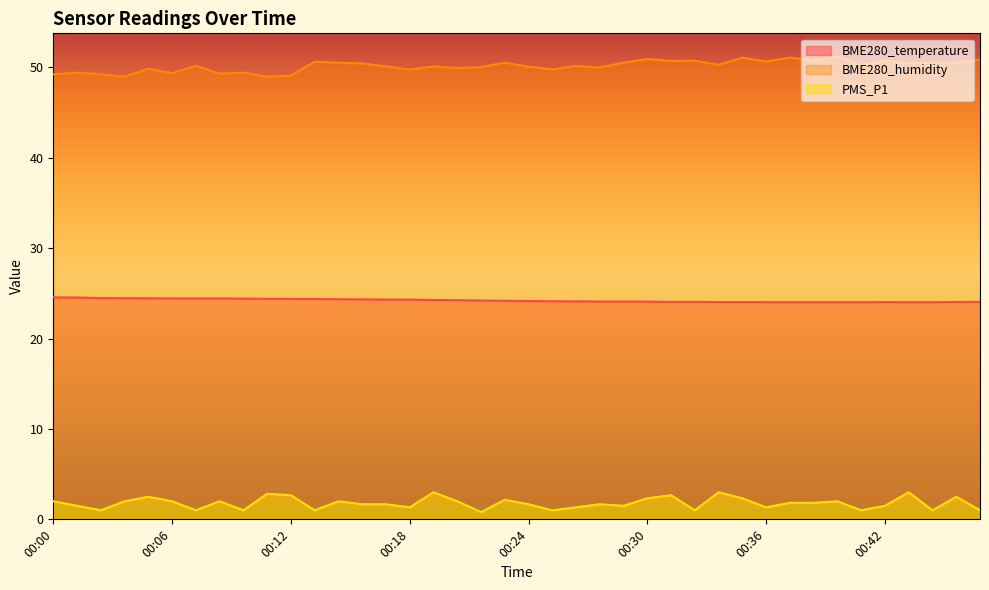

List the series in order of their peak value, lowest first.

PMS_P1, BME280_temperature, BME280_humidity